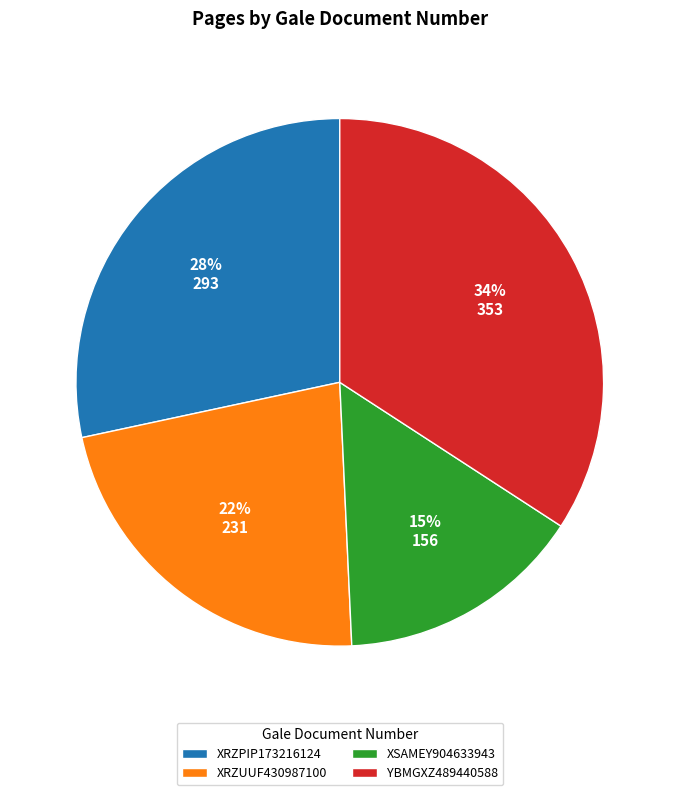

The XRZUUF430987100 slice represents 17% of the pie. True or false?

False